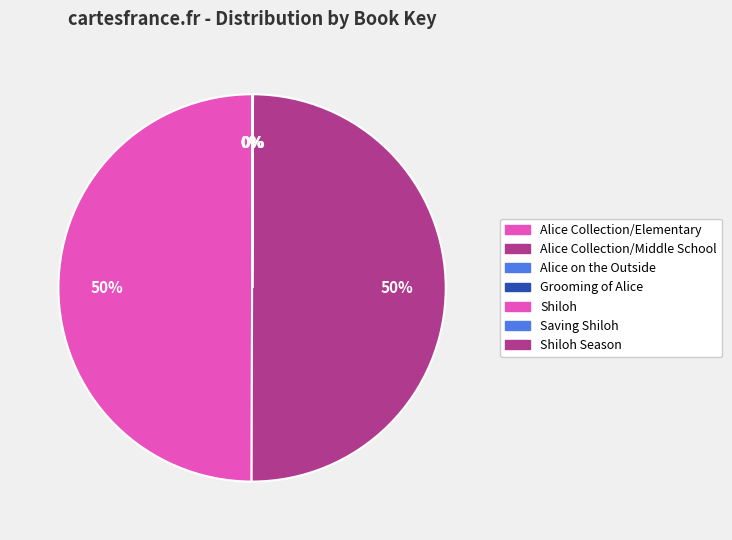

Count the number of slices in the pie.

7